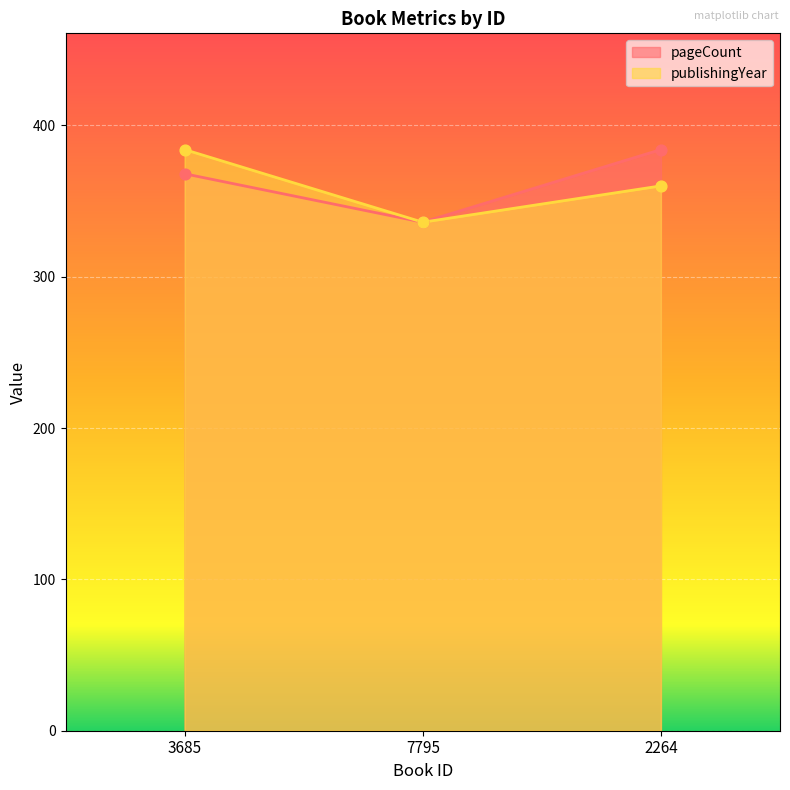

What is the total value across all series at 3685?

752